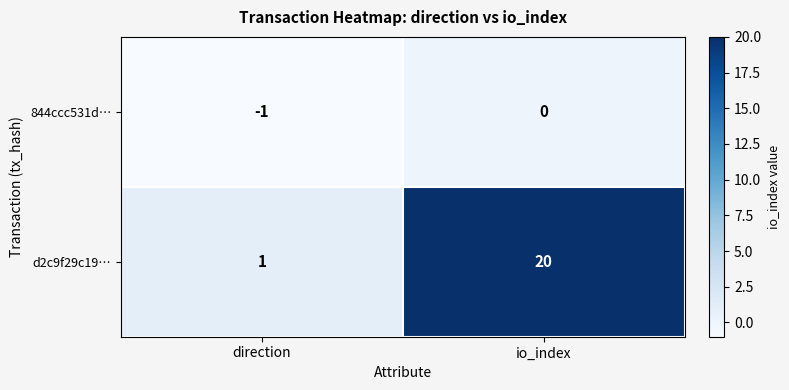

What is the sum of the d2c9f29c19… values at direction and io_index?

21